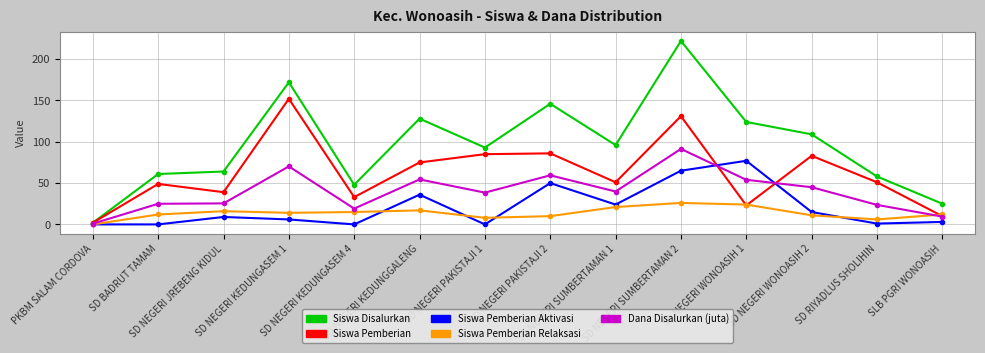

True or false: Siswa Disalurkan has a value of 89.4 at SD RIYADLUS SHOLIHIN.

False